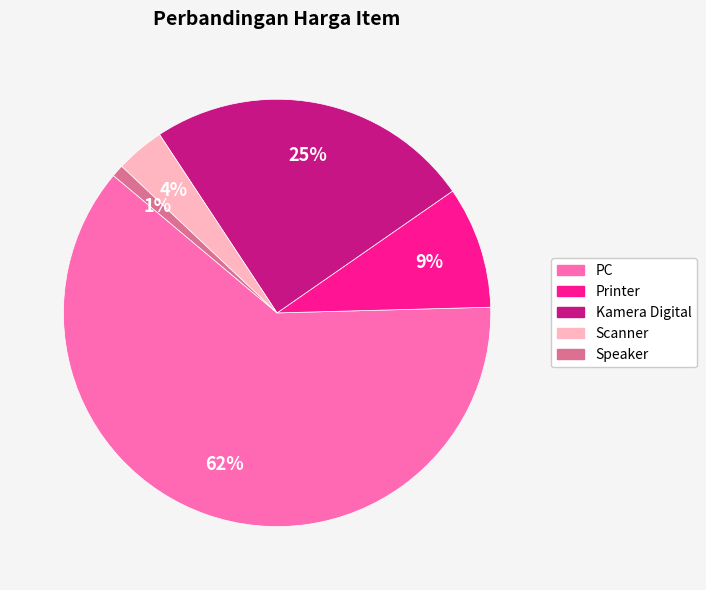

Do PC and Kamera Digital together represent more than half of the pie?

Yes